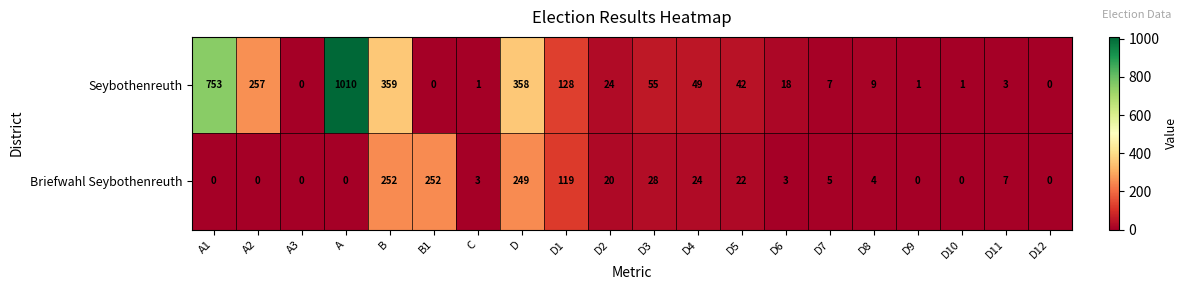

What is the maximum value shown in the chart?

1010